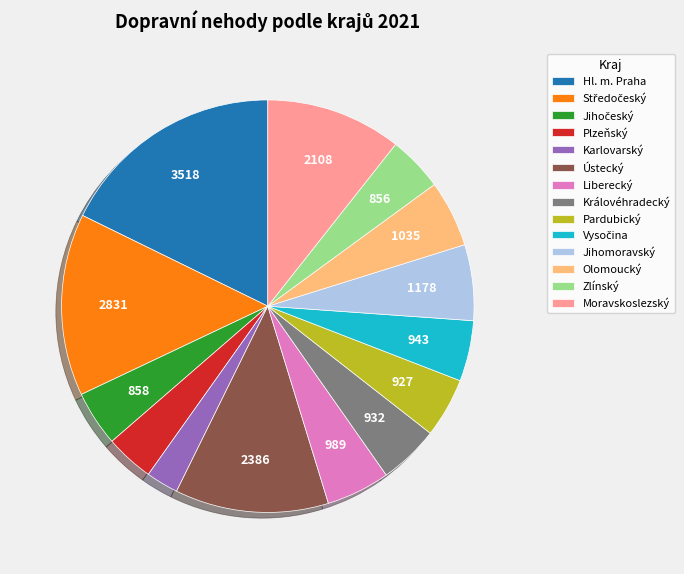

The Hl. m. Praha slice represents 25% of the pie. True or false?

False